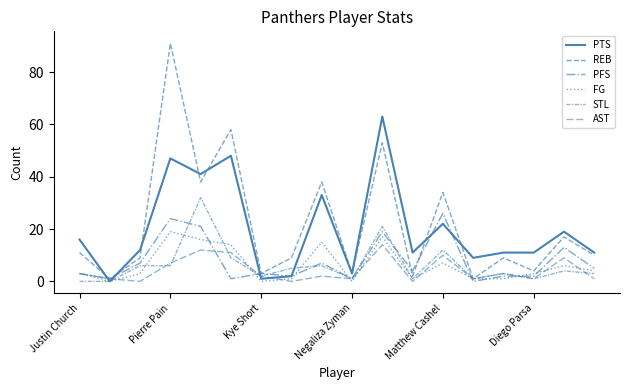

What is the difference between the second highest and second lowest values in the PFS series?

23